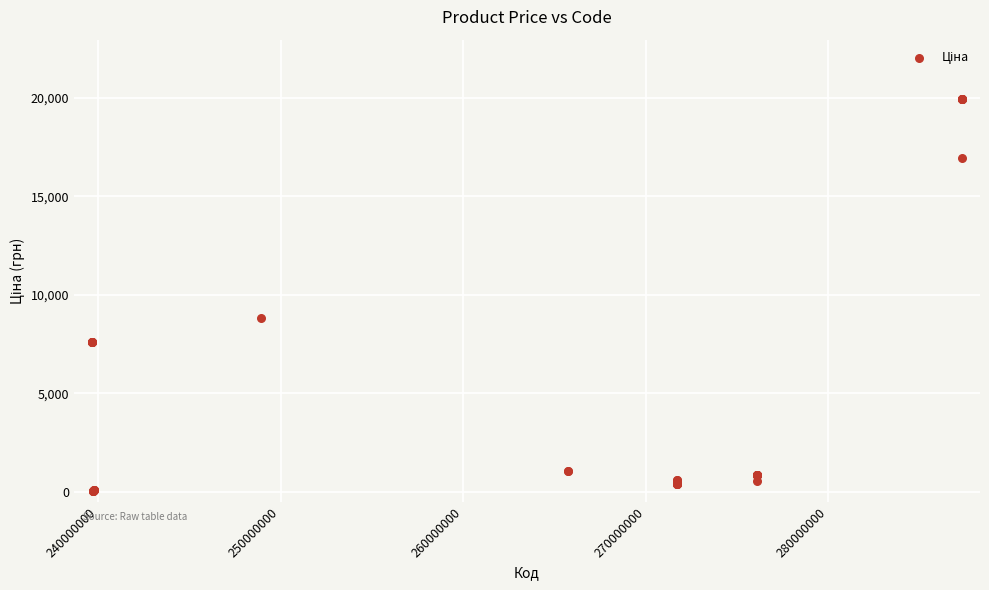

What Y value in the scatter plot is closest to 10010?

8856.7